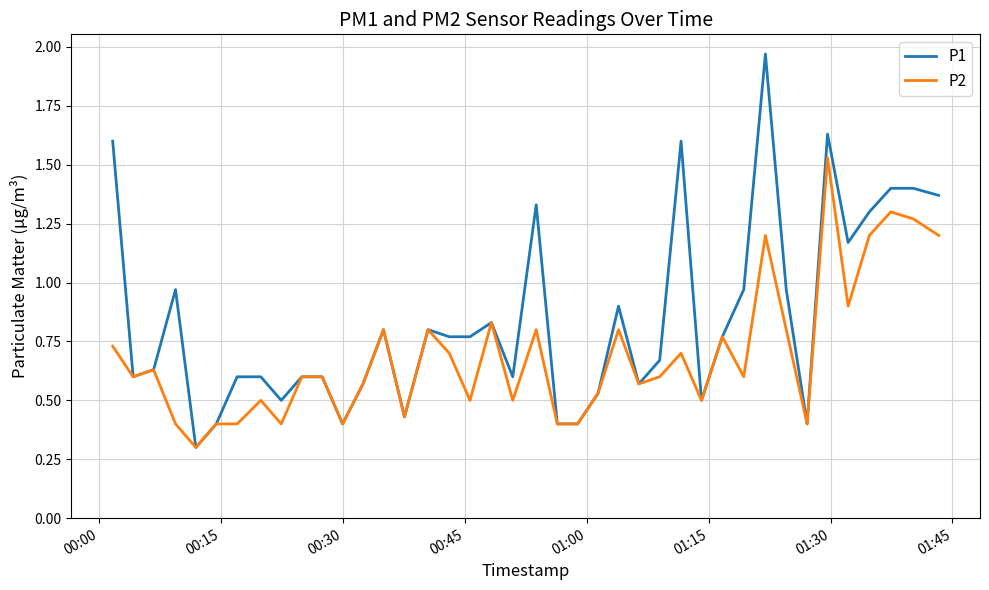

Which series has the largest total across all categories?

P1